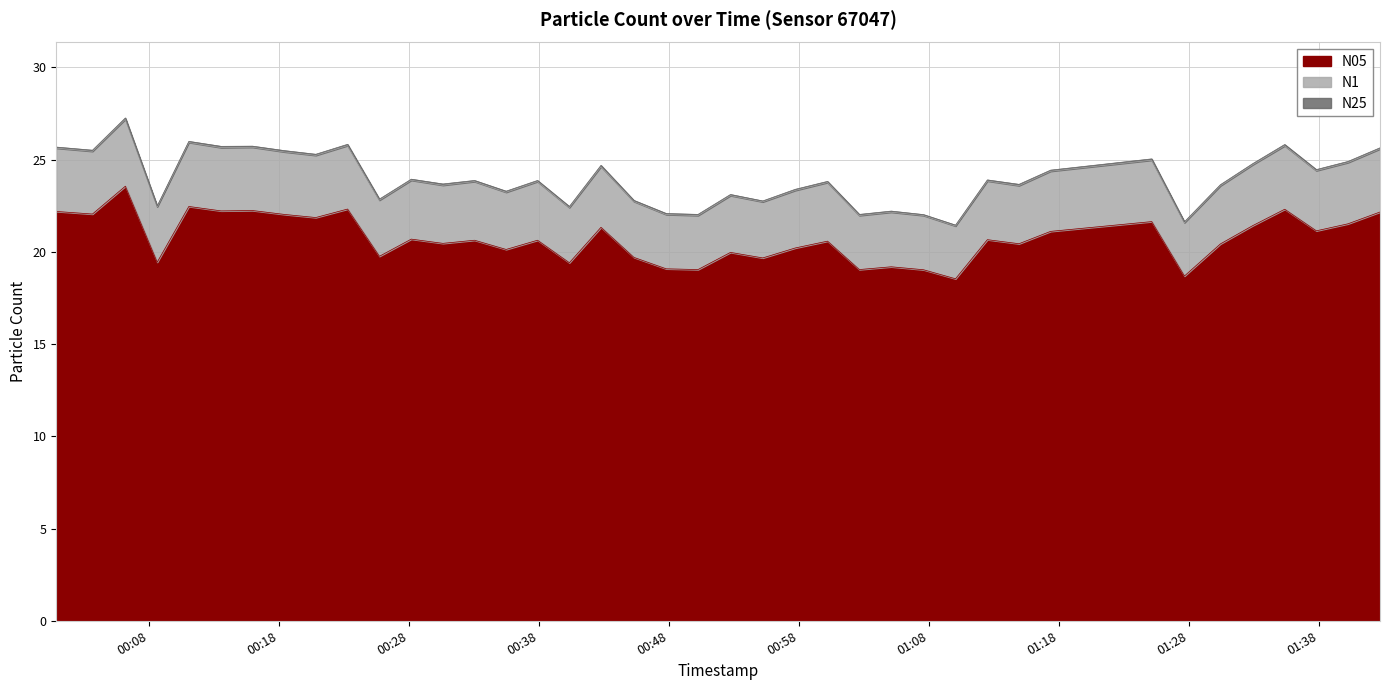

How many interior local peaks does the N25 series have?

14